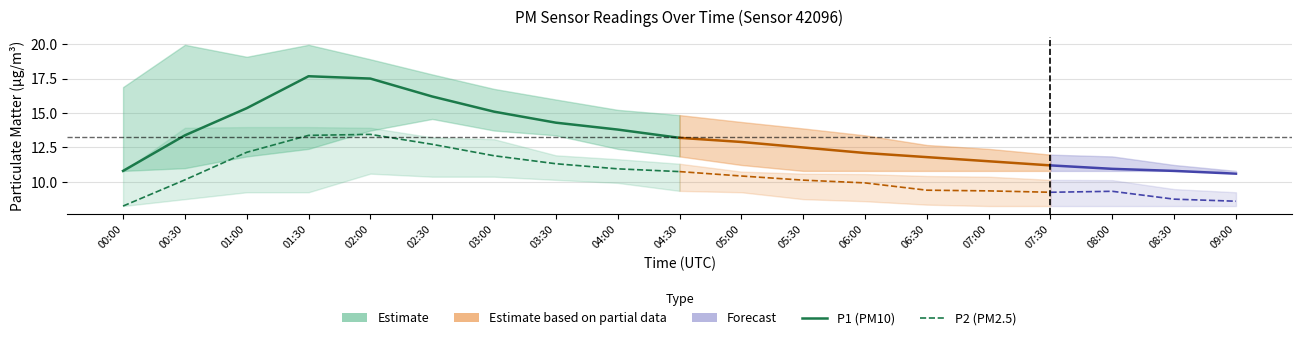

True or false: P1 has more than 1 points higher than both neighbors.

False